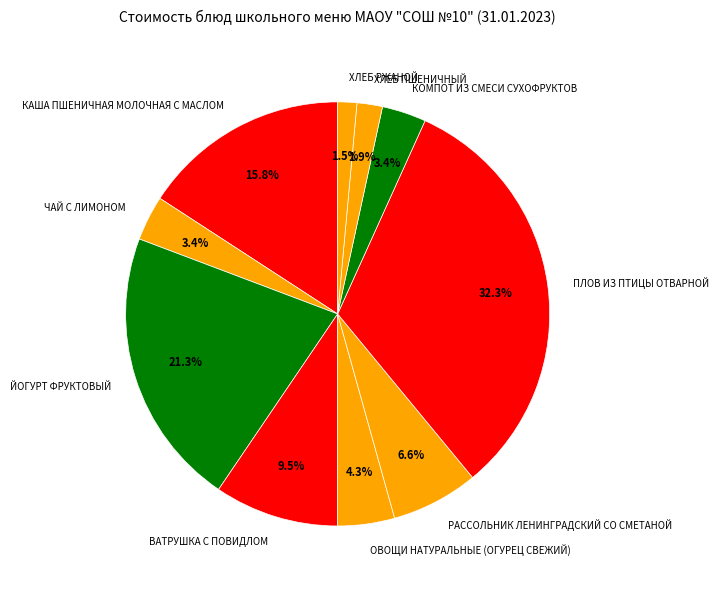

Is it true that ЧАЙ С ЛИМОНОМ is 17% of the pie?

False